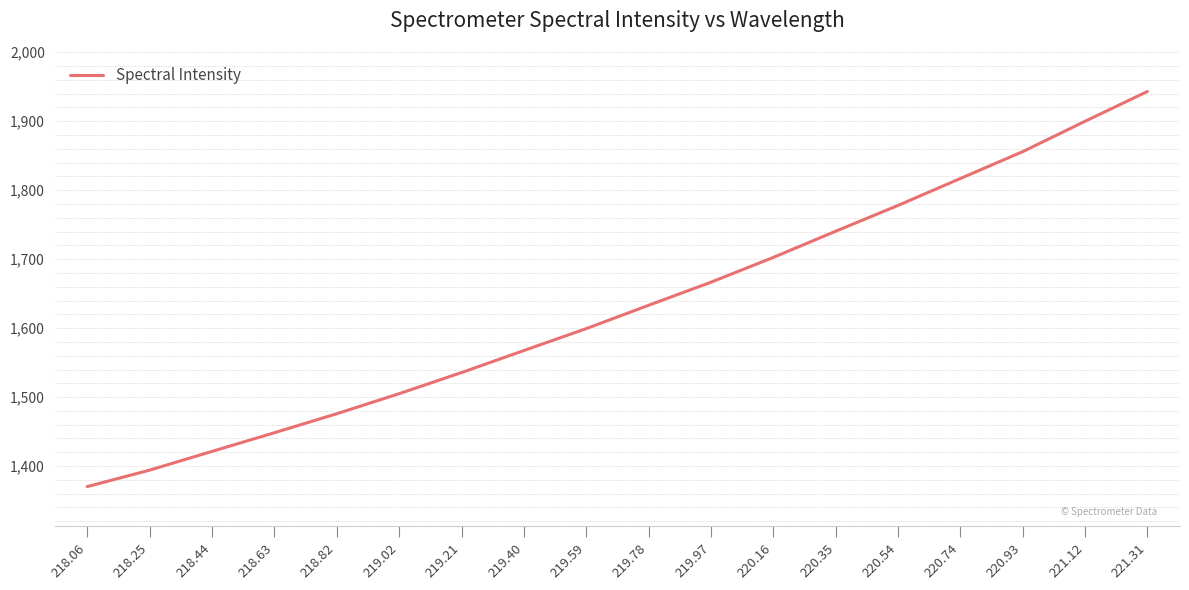

What is the difference between the values at 221.31 and 219.40?

375.6